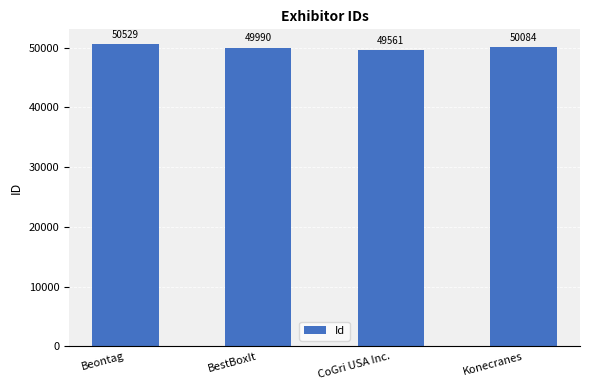

True or false: the data shows 29635 at CoGri USA Inc..

False